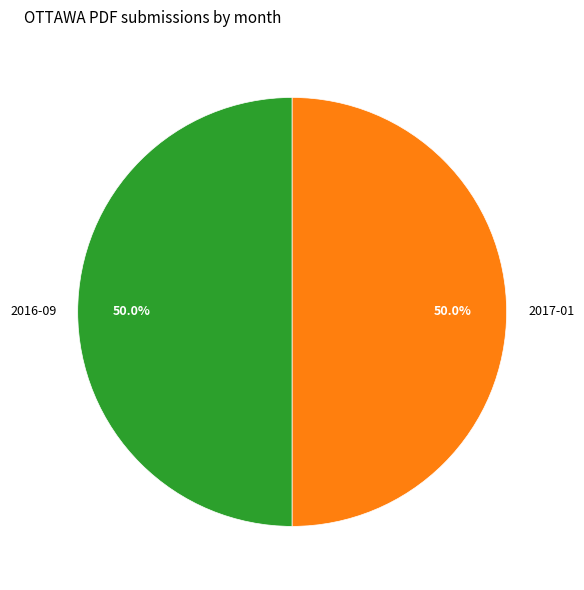

What percentage do 2016-09 and 2017-01 together represent?

100.0%